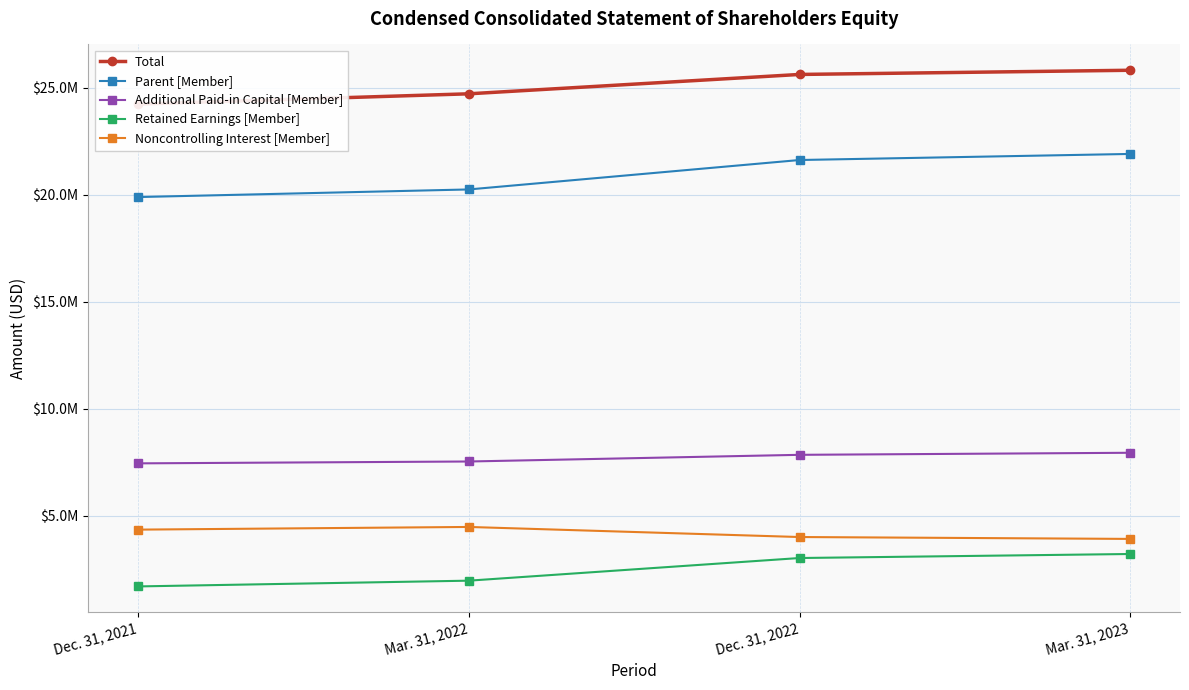

What is the sum of the Parent [Member] values at Mar. 31, 2023 and Dec. 31, 2021?

41802000